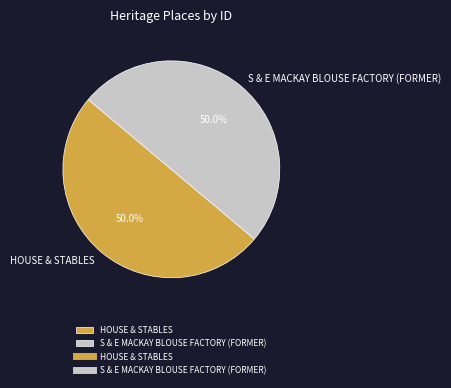

Do S & E MACKAY BLOUSE FACTORY (FORMER) and HOUSE & STABLES together represent more than half of the pie?

Yes